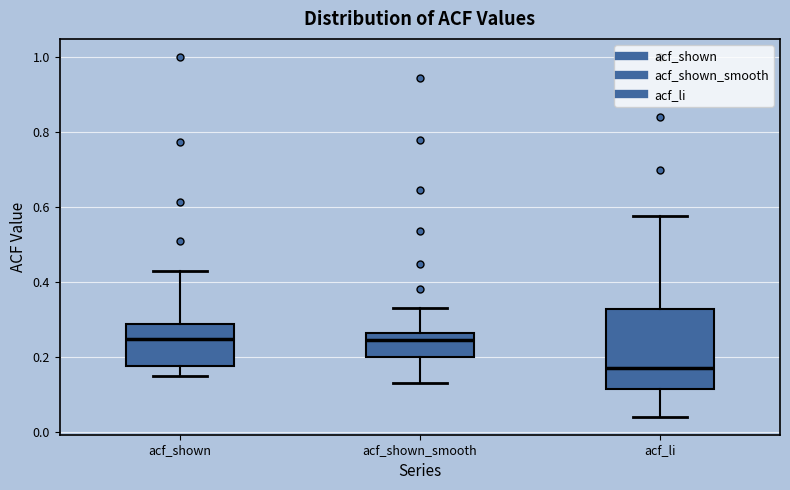

Which box is the tallest, from its lower edge to its upper edge?

acf_li